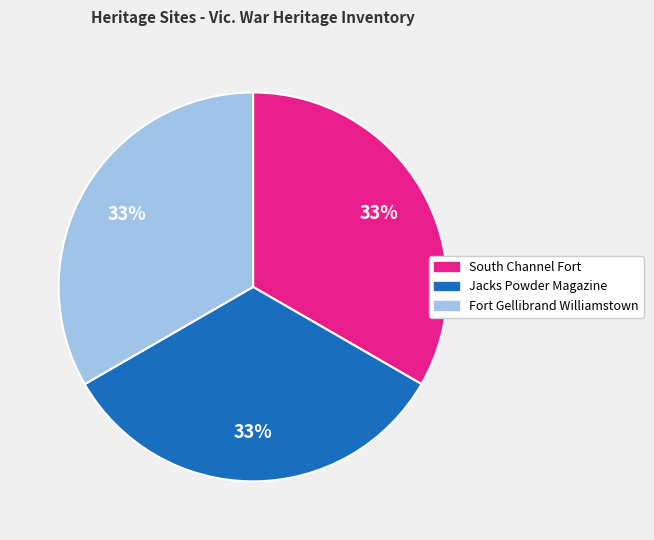

The Jacks Powder Magazine slice represents 22% of the pie. True or false?

False